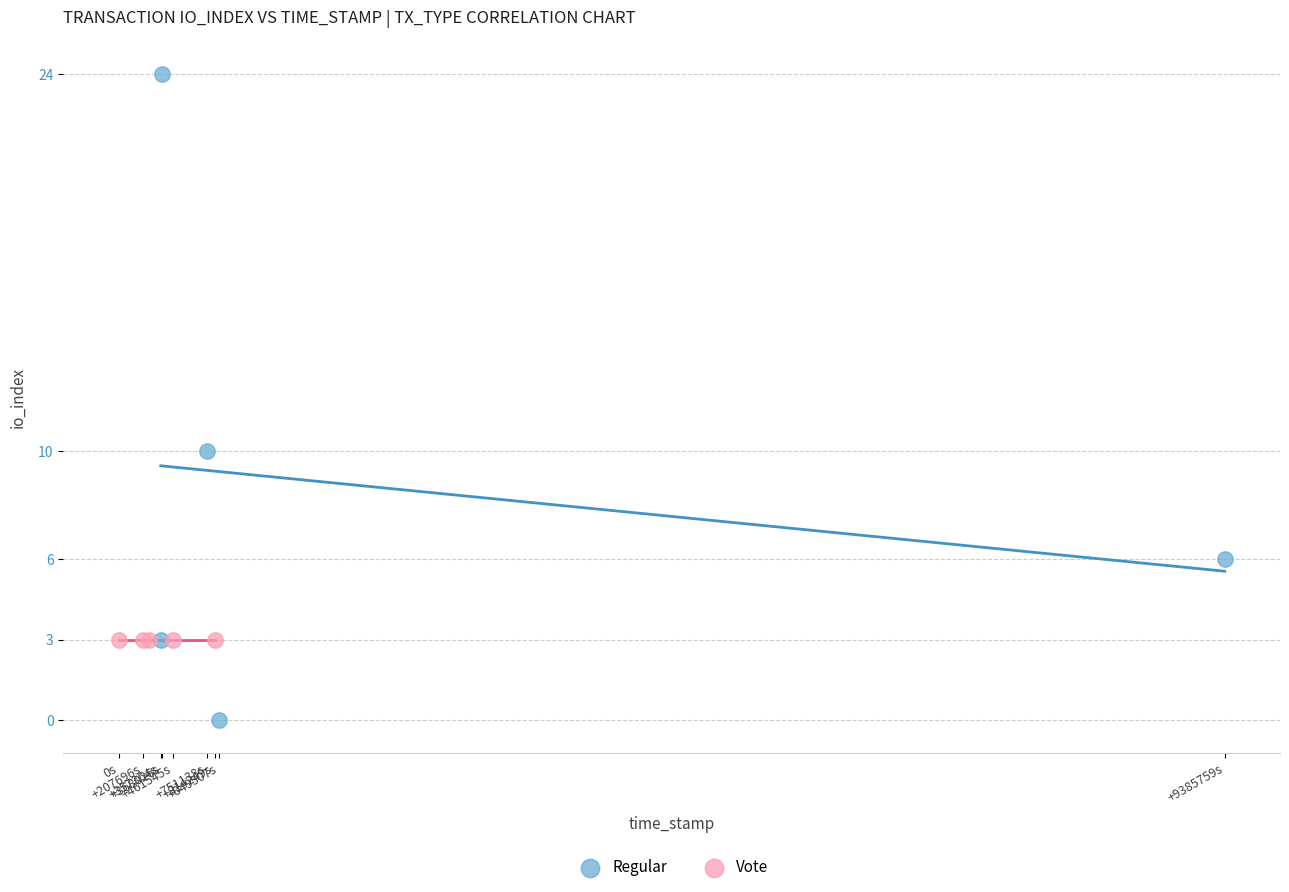

Which series contains the lowest Y value?

Regular